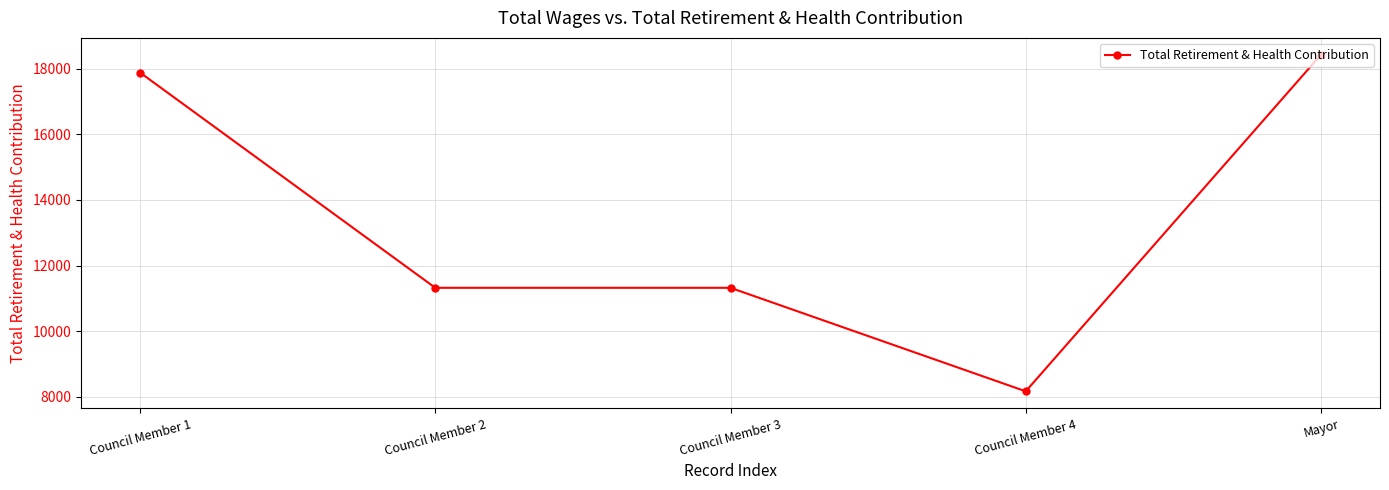

True or false: the data shows 18427 at Mayor.

True